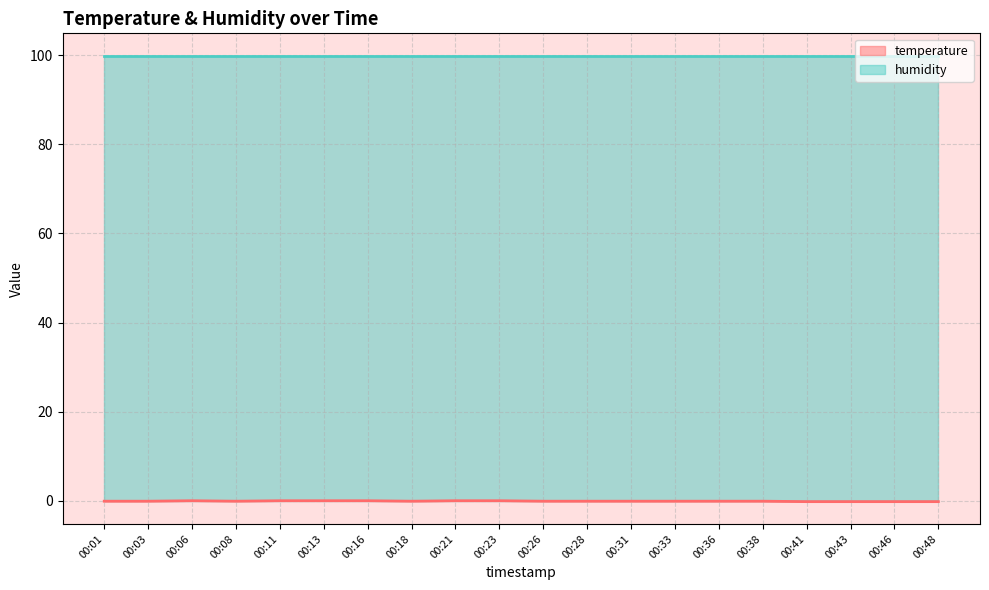

Rank the categories by value from highest to lowest.

00:06, 00:11, 00:13, 00:16, 00:21, 00:23, 00:01, 00:03, 00:08, 00:18, 00:26, 00:28, 00:31, 00:33, 00:36, 00:38, 00:41, 00:43, 00:46, 00:48